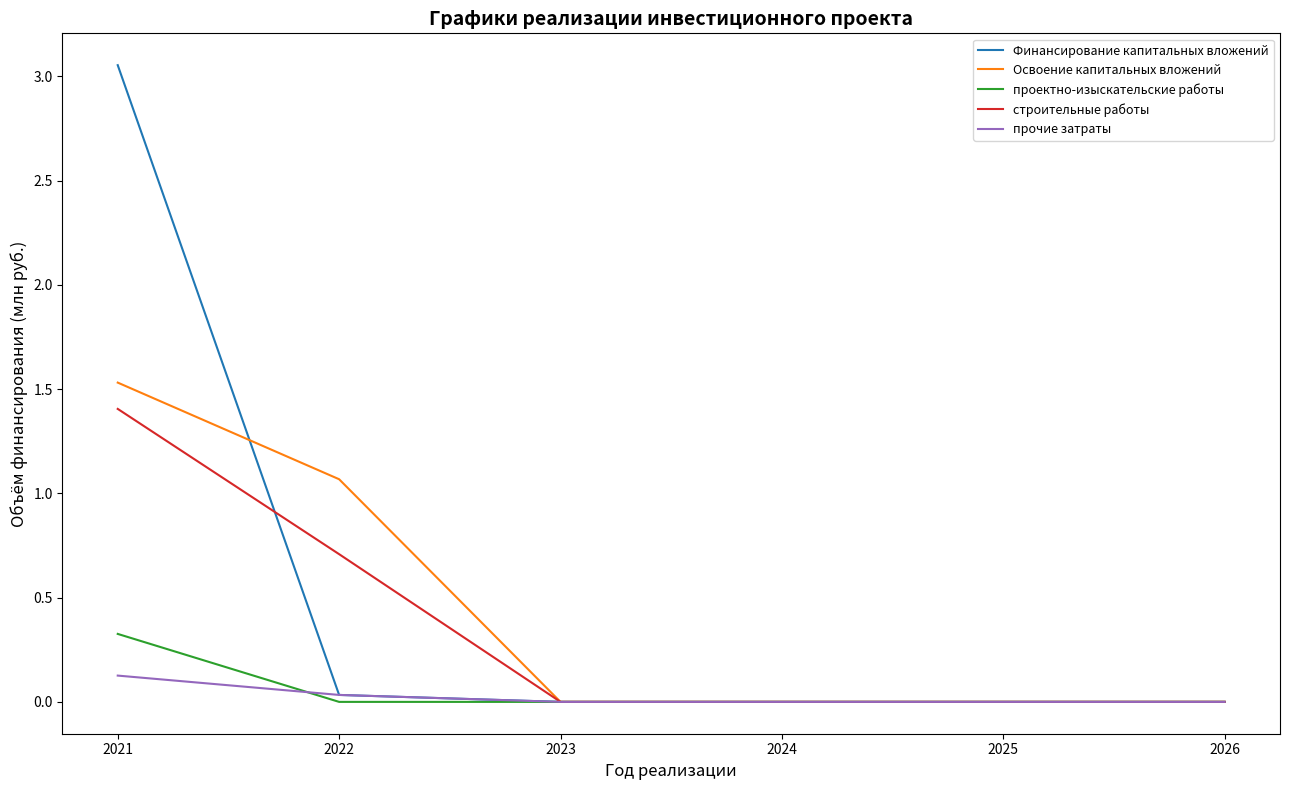

Which series has the largest range (max minus min)?

Финансирование капитальных вложений